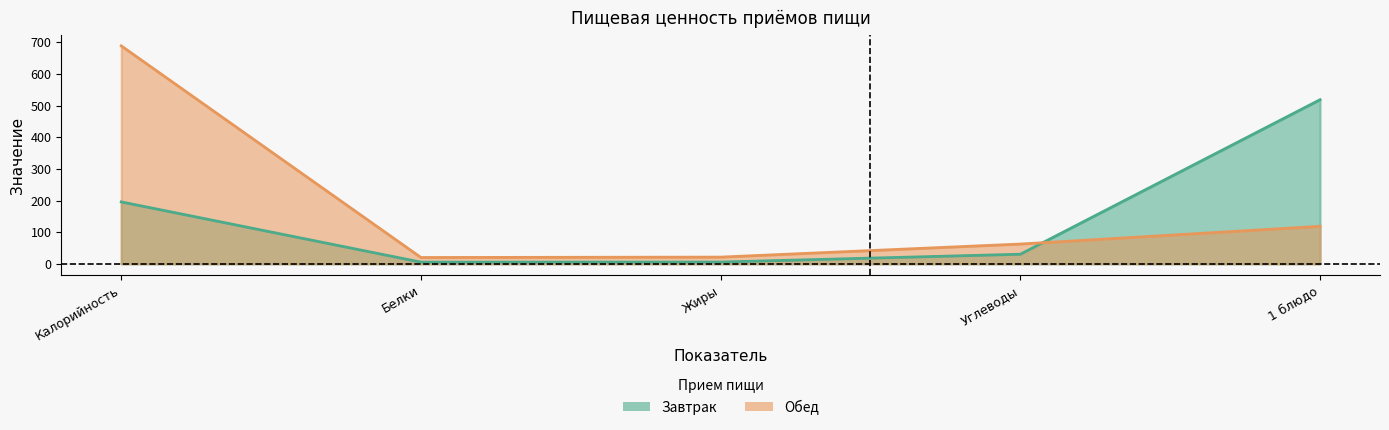

What is the maximum value shown in the chart?

688.5